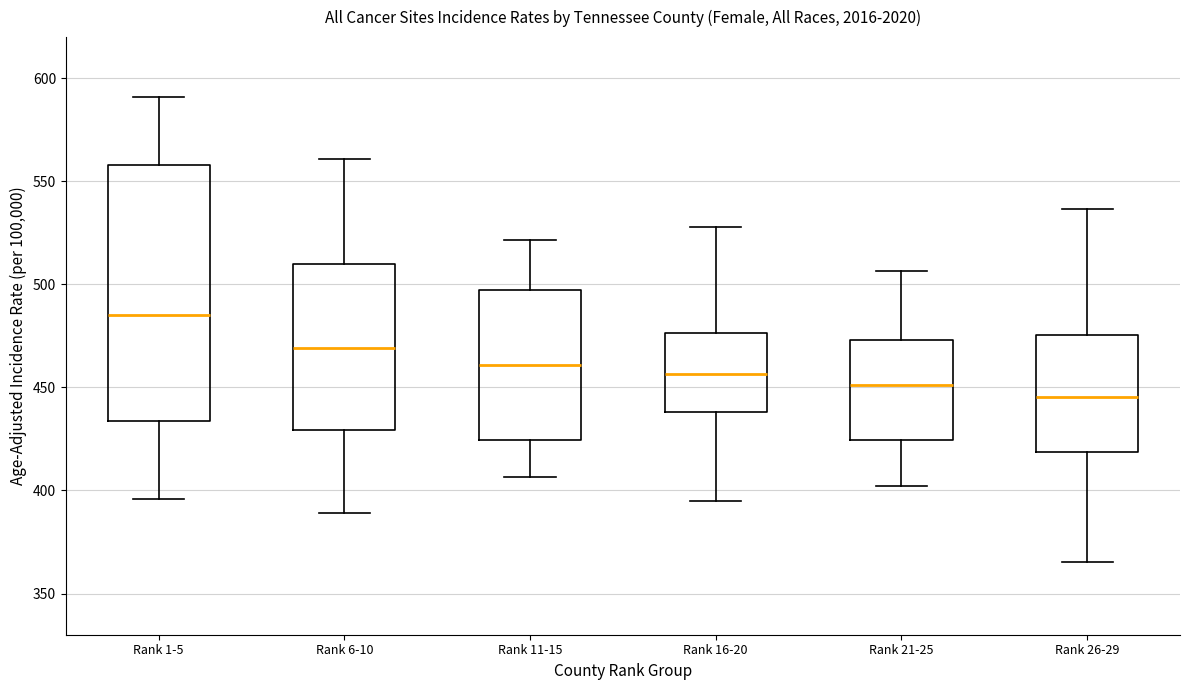

Where does the upper whisker of the box for Rank 1-5 end on the y-axis? The values are not printed on the chart, so give them approximately, as read against the axis.

590